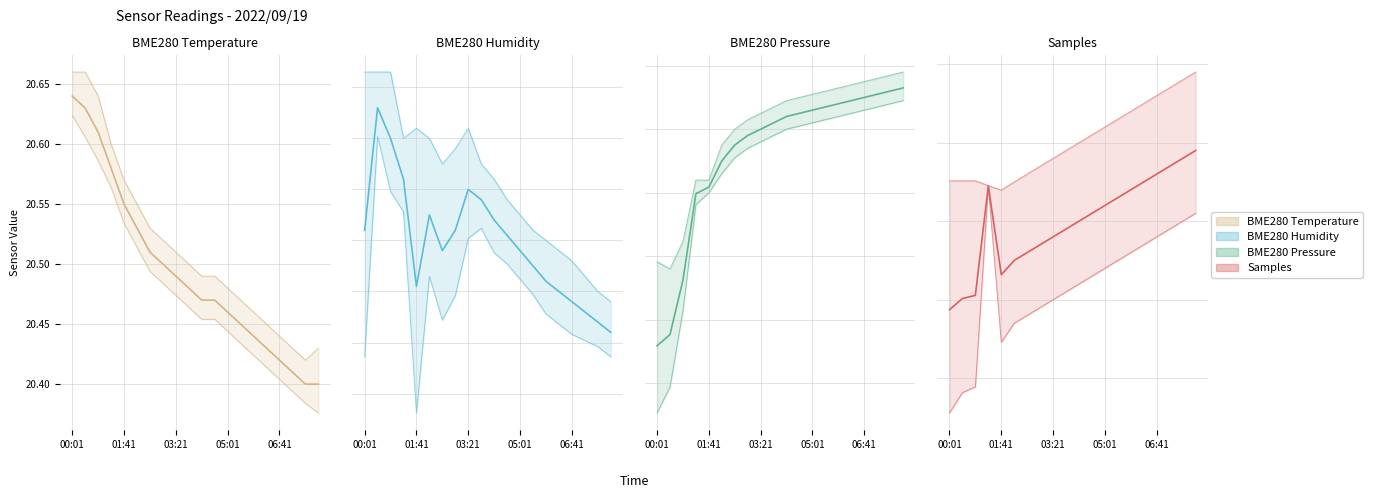

The value of BME280 Humidity at 13 is 102.4. True or false?

False